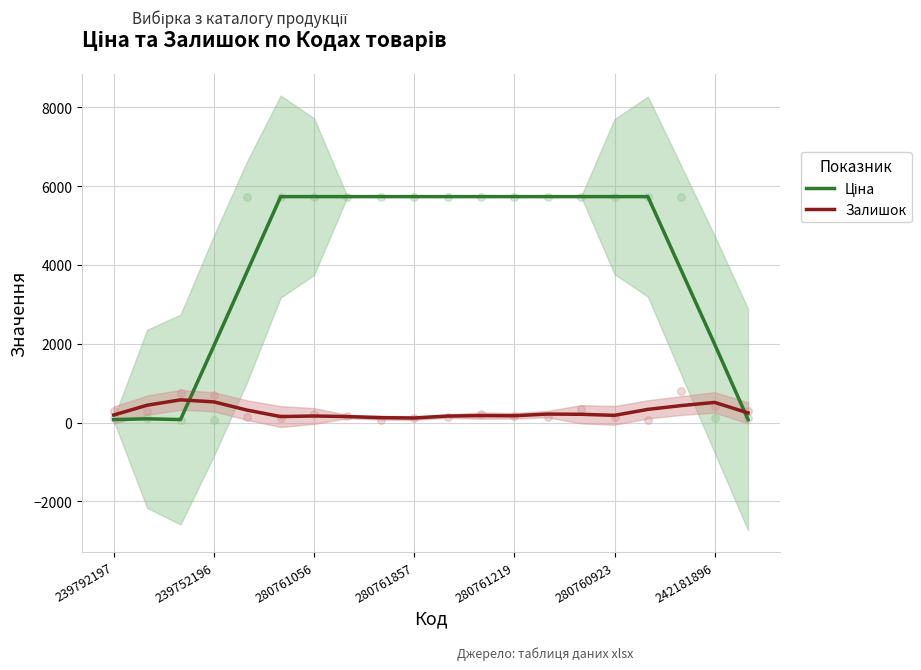

At how many categories does at least one series exceed 2741?

14